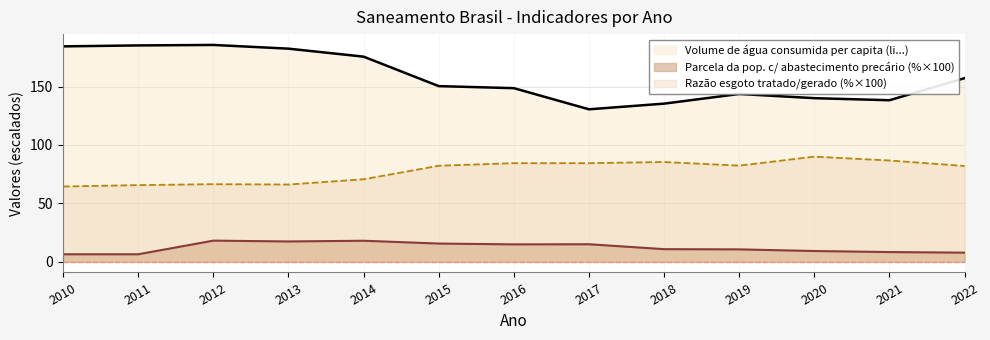

The Volume de água consumida per capita (li...) series shows 185.3 at 2011. True or false?

True